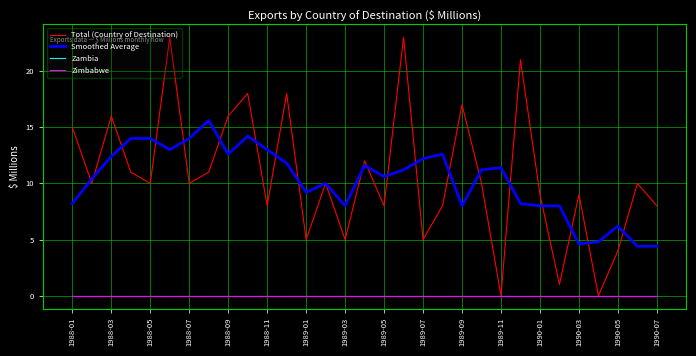

Reading left to right, what are all the values shown in this chart?

Total (Country of Destination): 15.0	10.0	16.0	11.0	10.0	23.0	10.0	11.0	16.0	18.0	8.0	18.0	5.0	10.0	5.0	12.0	8.0	23.0	5.0	8.0	17.0	10.0	0.0	21.0	9.0	1.0	9.0	0.0	4.0	10.0	8.0
Smoothed Average: 8.2	10.4	12.4	14.0	14.0	13.0	14.0	15.6	12.6	14.2	13.0	11.8	9.2	10.0	8.0	11.6	10.6	11.2	12.2	12.6	8.0	11.2	11.4	8.2	8.0	8.0	4.6	4.8	6.2	4.4	4.4
Zambia: 0.0	0.0	0.0	0.0	0.0	0.0	0.0	0.0	0.0	0.0	0.0	0.0	0.0	0.0	0.0	0.0	0.0	0.0	0.0	0.0	0.0	0.0	0.0	0.0	0.0	0.0	0.0	0.0	0.0	0.0	0.0
Zimbabwe: 0.0	0.0	0.0	0.0	0.0	0.0	0.0	0.0	0.0	0.0	0.0	0.0	0.0	0.0	0.0	0.0	0.0	0.0	0.0	0.0	0.0	0.0	0.0	0.0	0.0	0.0	0.0	0.0	0.0	0.0	0.0